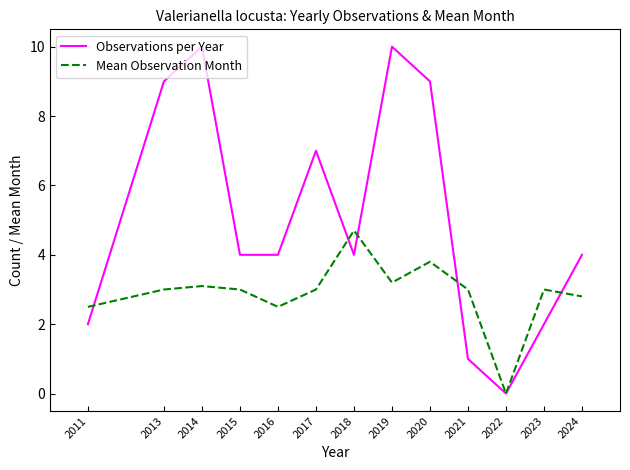

Reading right to left, list all the values displayed in this chart.

Observations per Year: 2024=4.0	2023=2.0	2022=0.0	2021=1.0	2020=9.0	2019=10.0	2018=4.0	2017=7.0	2016=4.0	2015=4.0	2014=10.0	2013=9.0	2011=2.0
Mean Observation Month: 2024=2.8	2023=3.0	2022=0.0	2021=3.0	2020=3.8	2019=3.2	2018=4.7	2017=3.0	2016=2.5	2015=3.0	2014=3.1	2013=3.0	2011=2.5